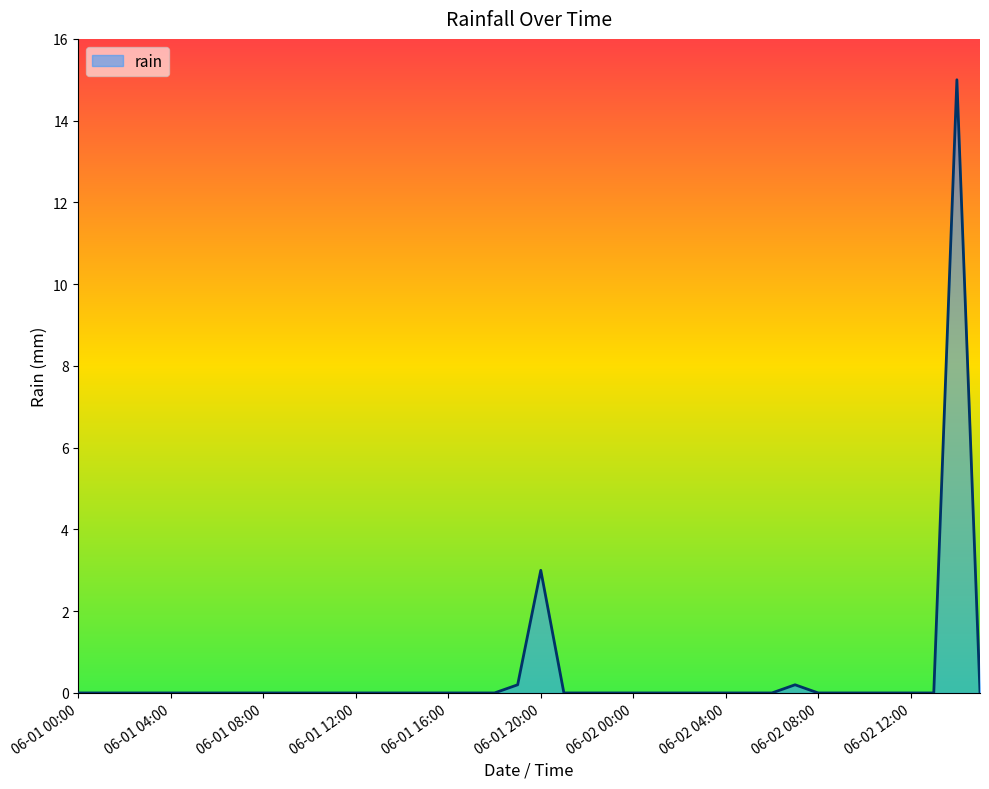

How many series are shown in this chart?

1